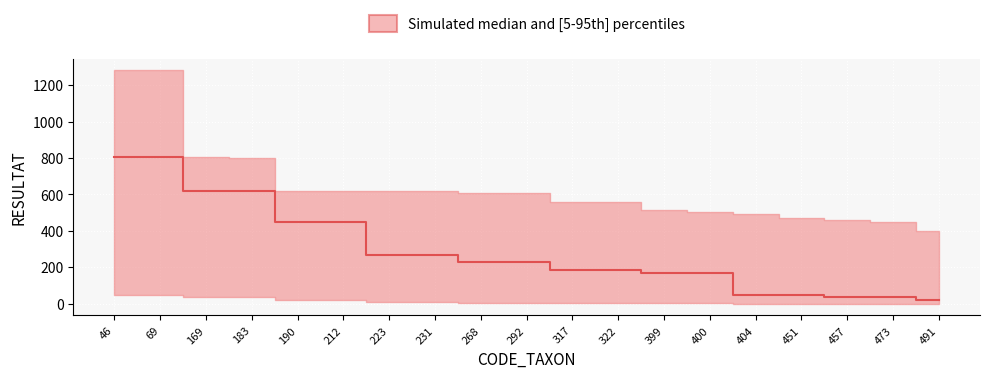

What is the change in value from 169 to 268?

-389